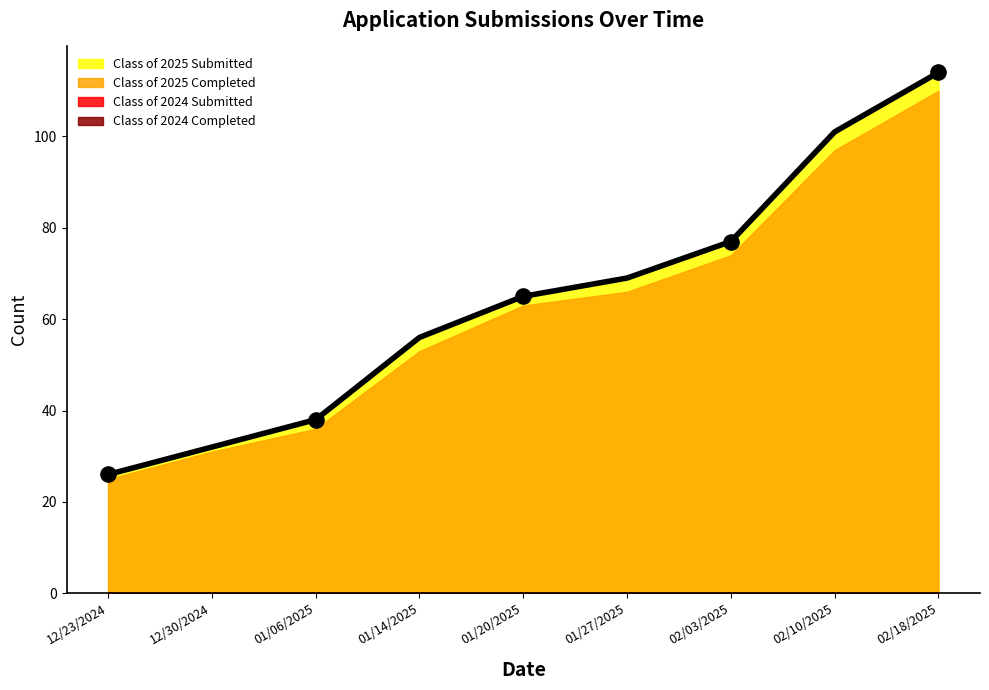

What is the total value across all series at 12/23/2024?

51